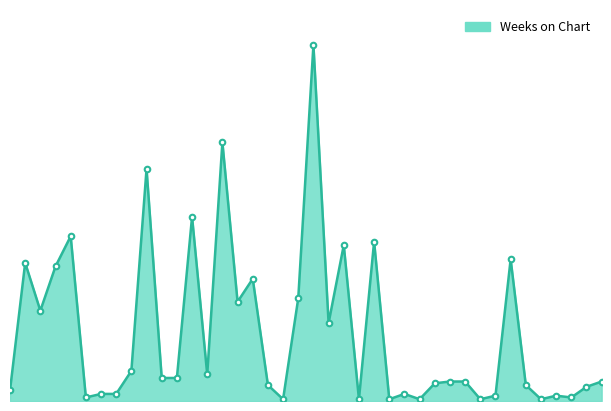

What is the sum of all values?

1526